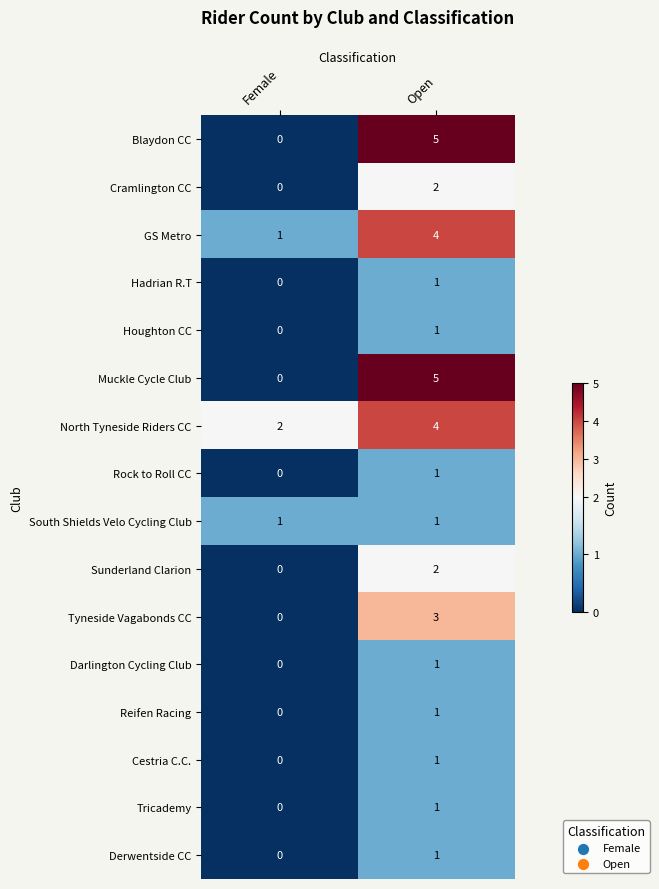

How many data points in Sunderland Clarion are less than 2?

1